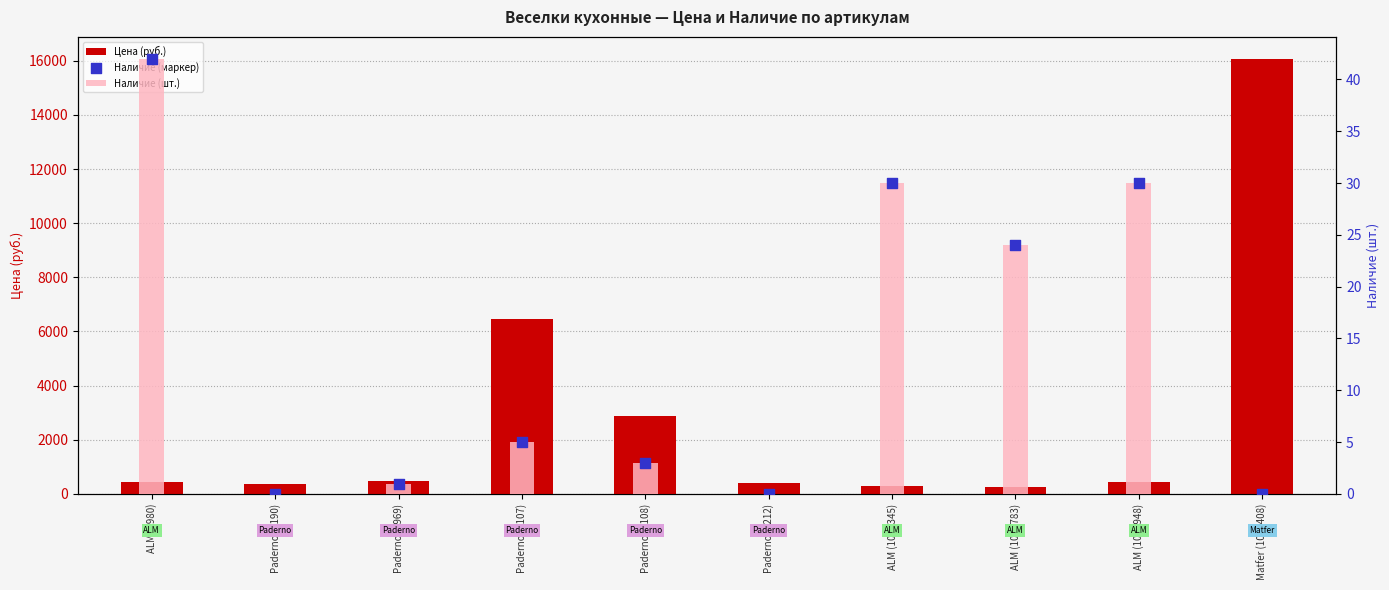

Which series contains the highest Y value?

Цена (руб.)